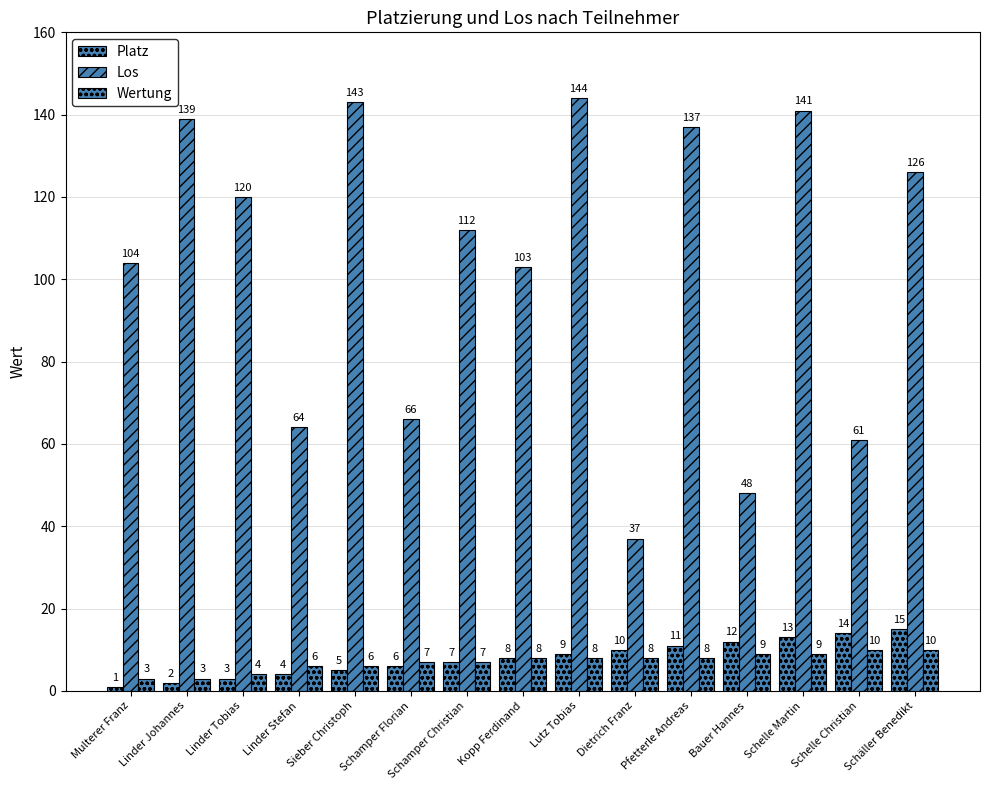

Between Schamper Christian and Linder Tobias, which is larger?

Schamper Christian